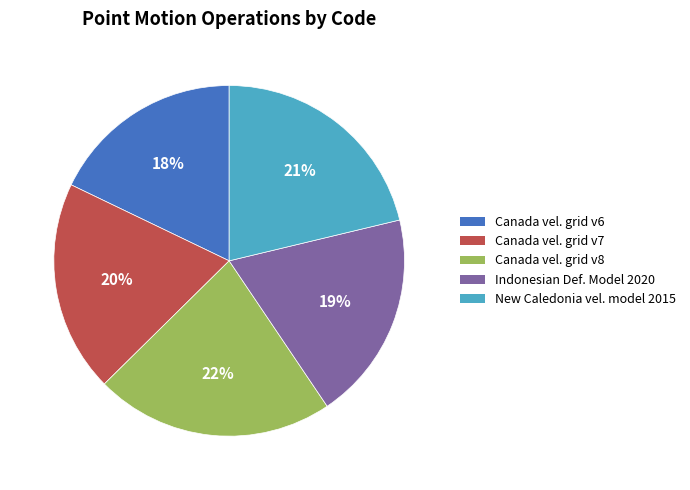

To the nearest percent, what is the difference between the largest and smallest slice percentages?

4%